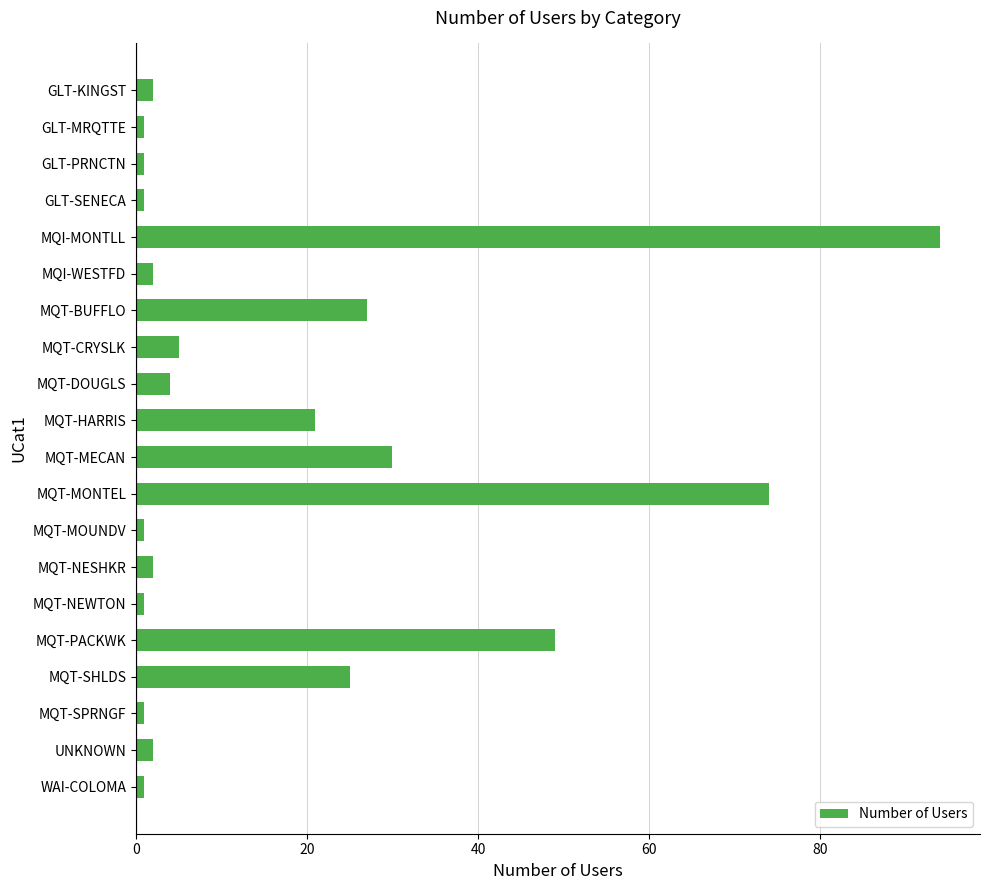

What is the difference between the maximum and second lowest values?

93